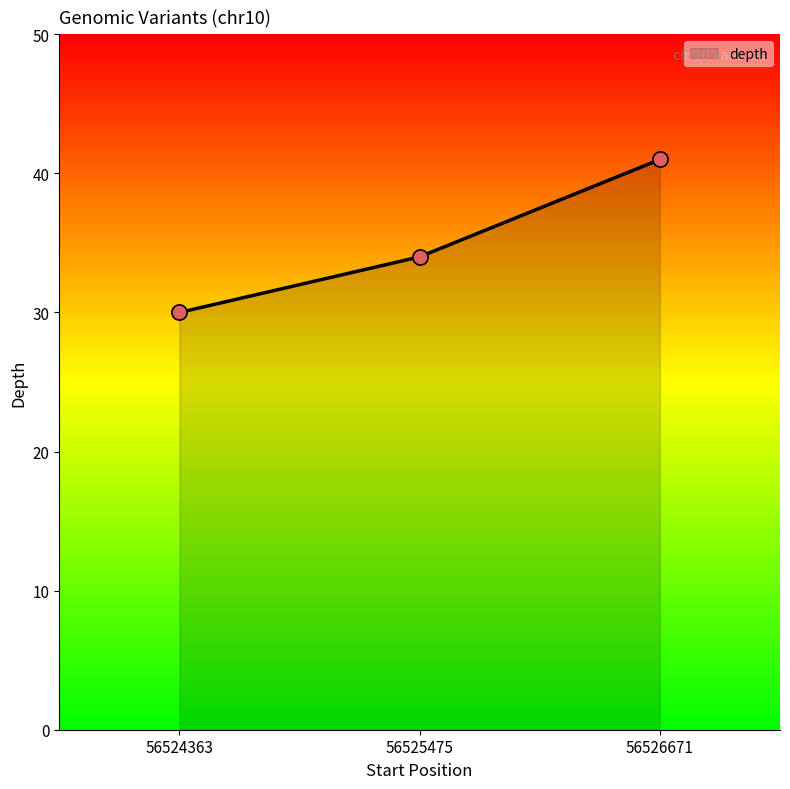

What is the change in value from 56525475 to 56526671?

+7